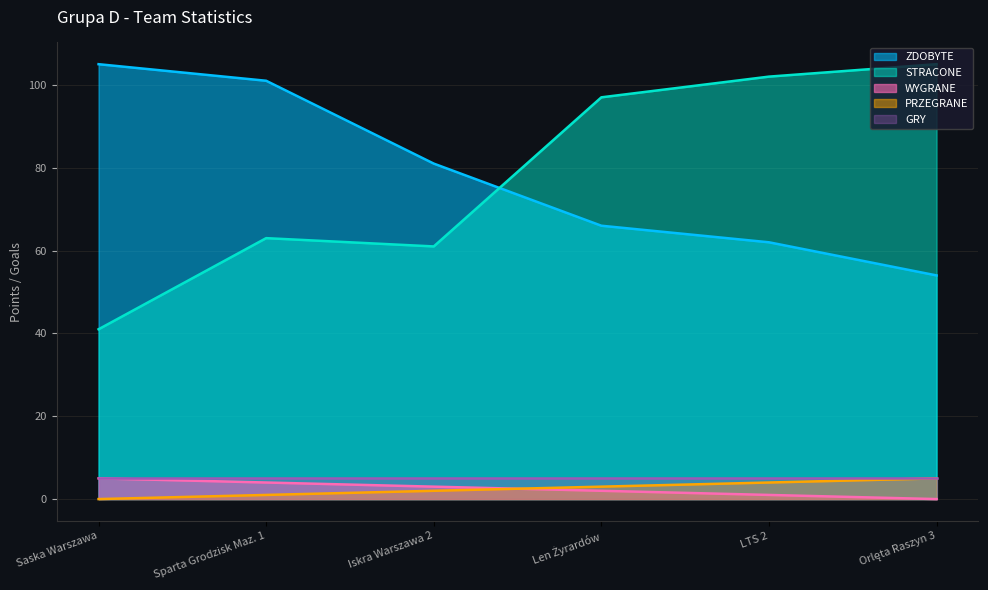

True or false: WYGRANE and ZDOBYTE cross at least once.

False